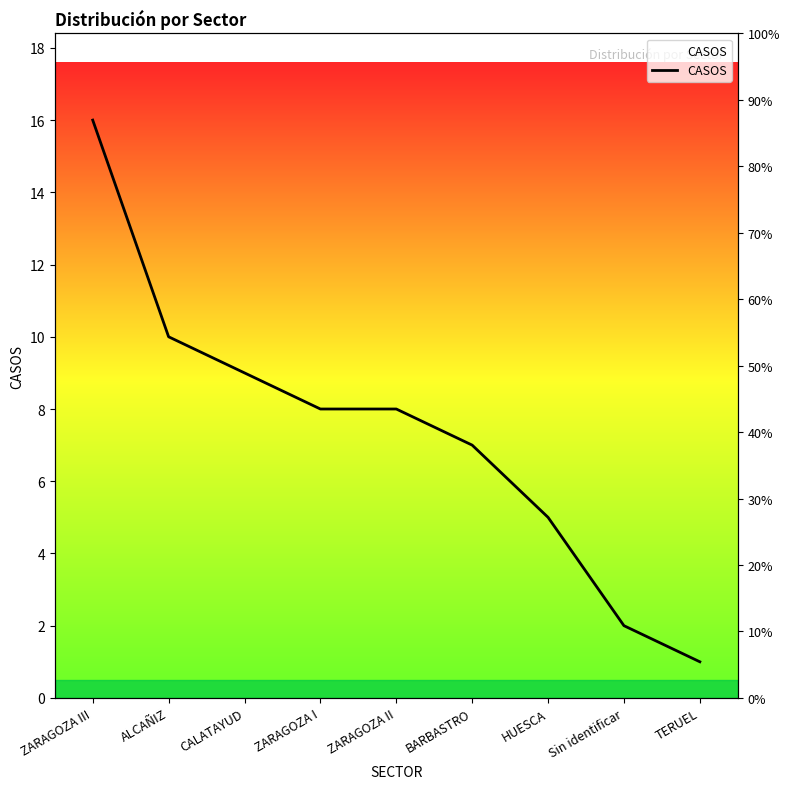

What is the difference between the maximum and minimum values?

15